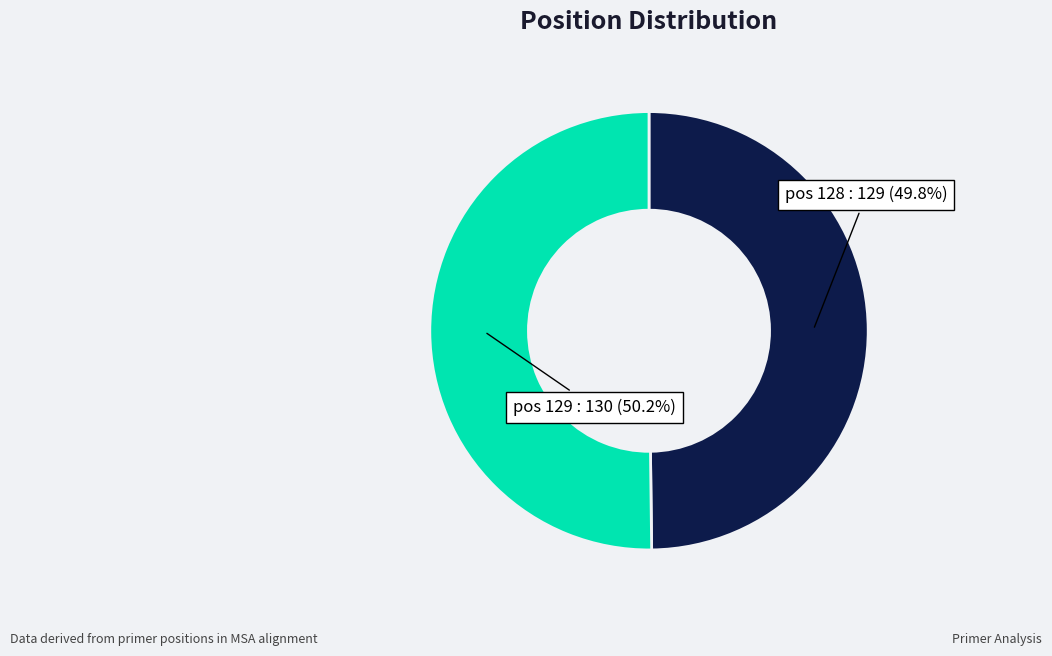

What is the ratio of the value at pos 128 to the value at pos 129?

1.0